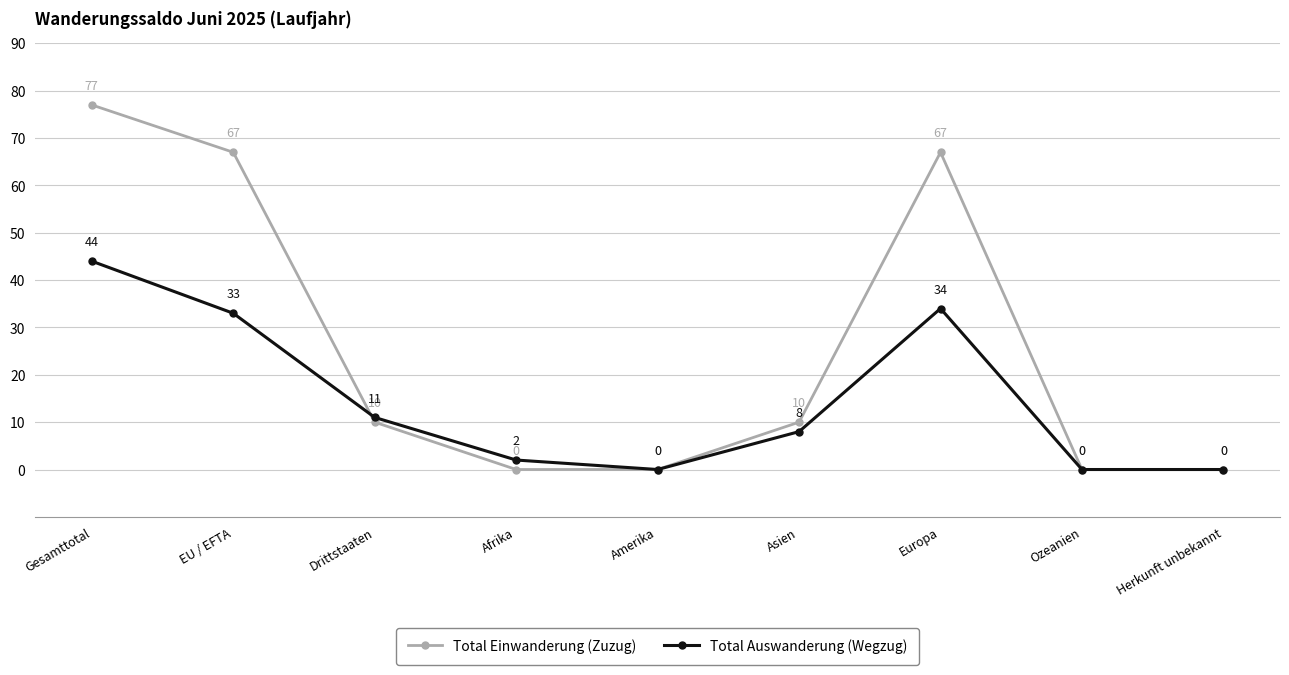

True or false: Total Einwanderung (Zuzug) has more than 2 interior local peaks.

False